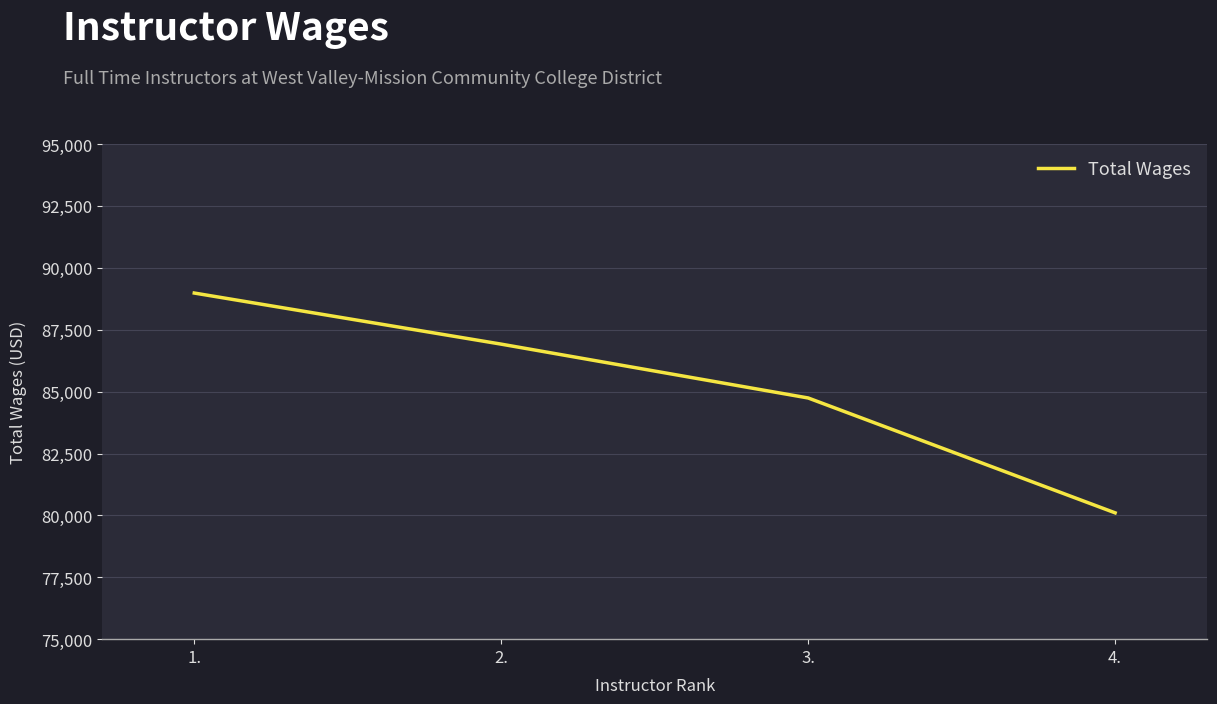

Does the chart display data point markers on the line(s)?

No